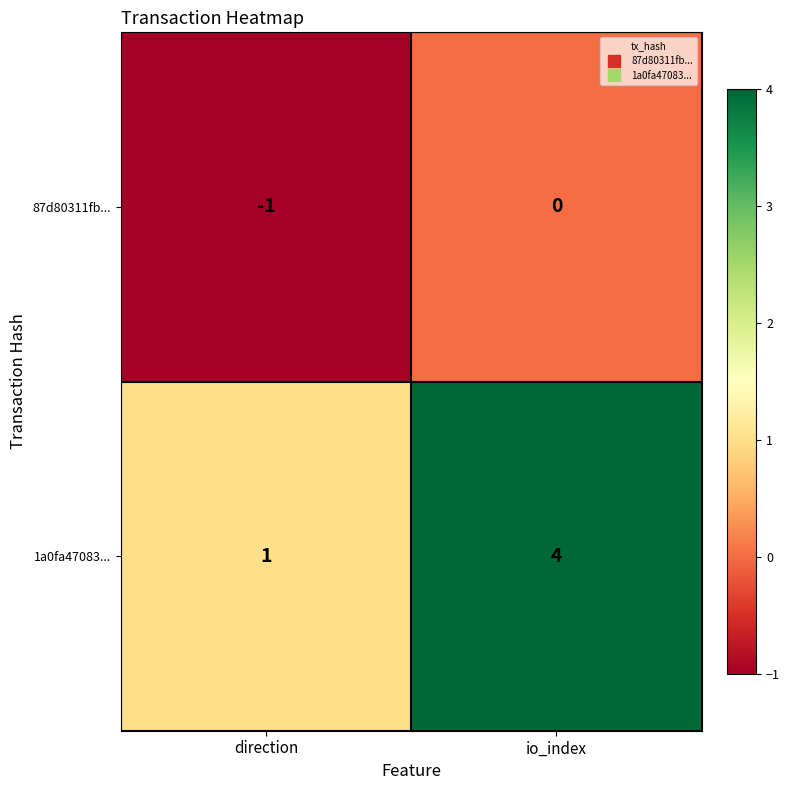

The value of 1a0fa47083... at direction is 0. True or false?

False